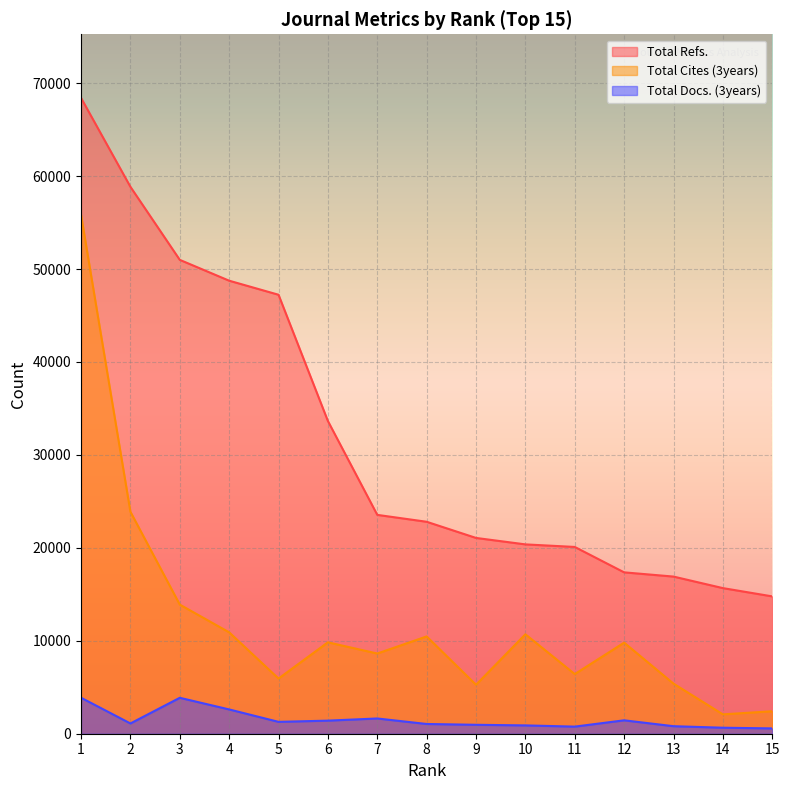

Is the value of Total Refs. at 12 greater than the value of Total Docs. (3years) at 10?

Yes